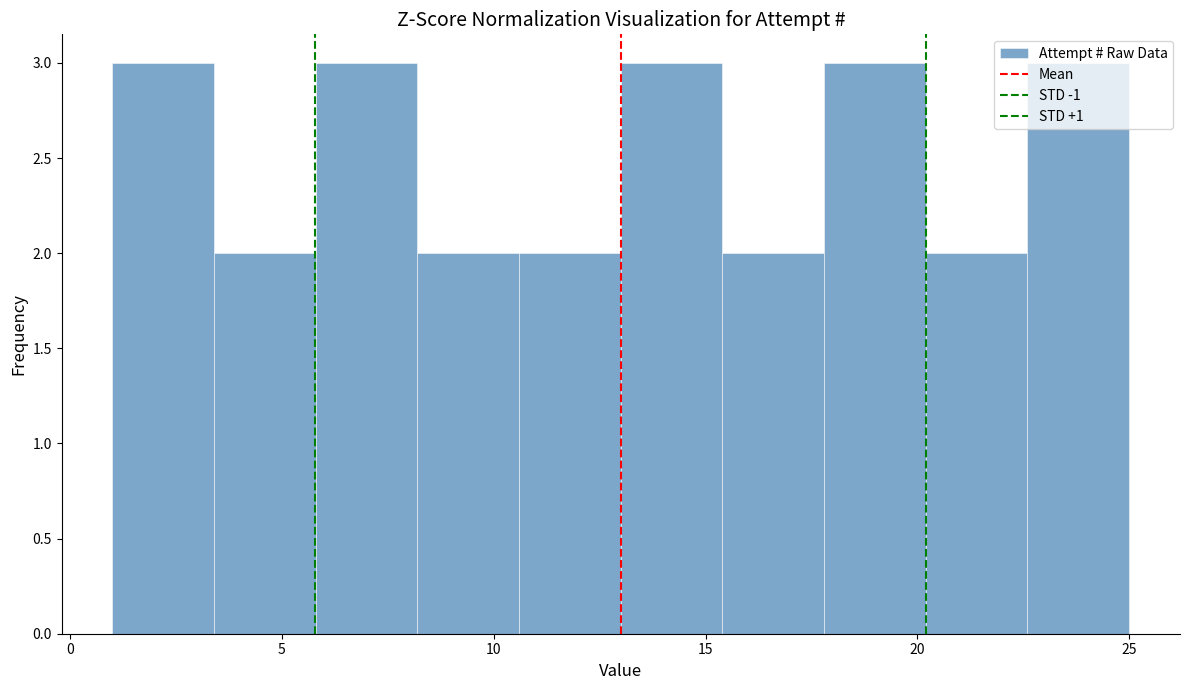

Reading left to right, transcribe this chart: for each bar, give the range it covers on the x-axis and its height. Neither the bar edges nor the heights are printed on the chart, so give them approximately, as read against the axes.

1.0 to 3.4: 3
3.4 to 5.8: 2
5.8 to 8.2: 3
8.2 to 10.6: 2
10.6 to 13.0: 2
13.0 to 15.4: 3
15.4 to 17.8: 2
17.8 to 20.2: 3
20.2 to 22.6: 2
22.6 to 25.0: 3